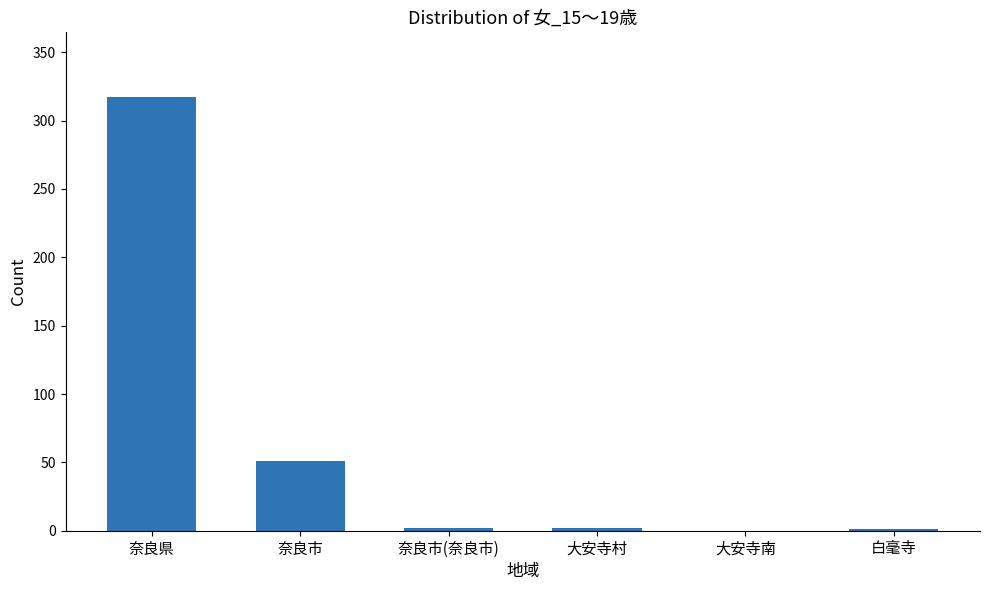

Are the bars horizontal?

No